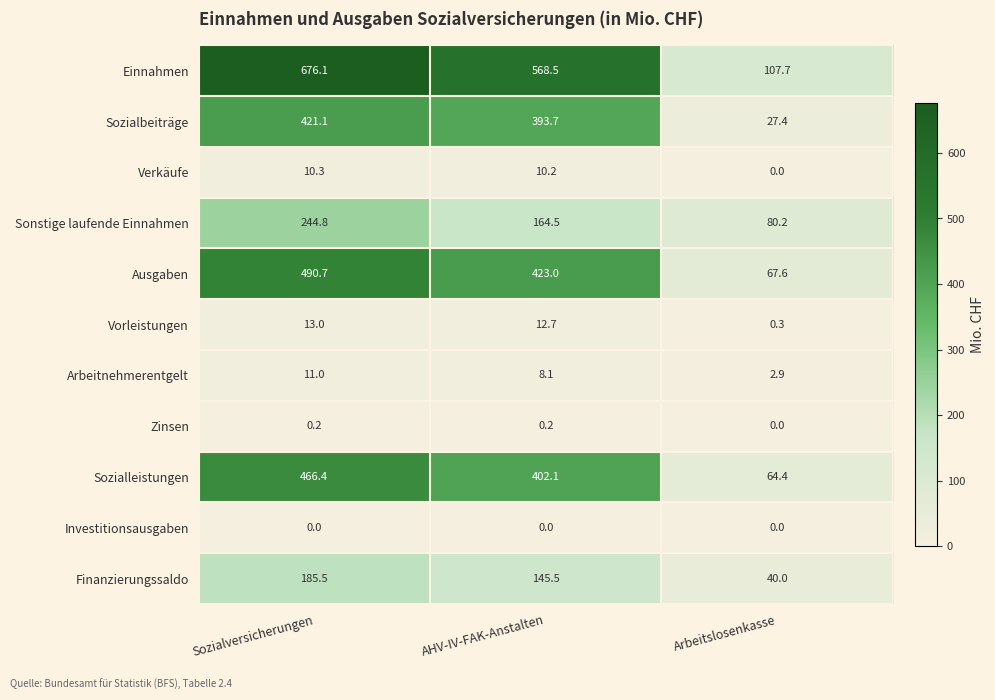

The Arbeitnehmerentgelt series shows 8.1 at AHV-IV-FAK-Anstalten. True or false?

True